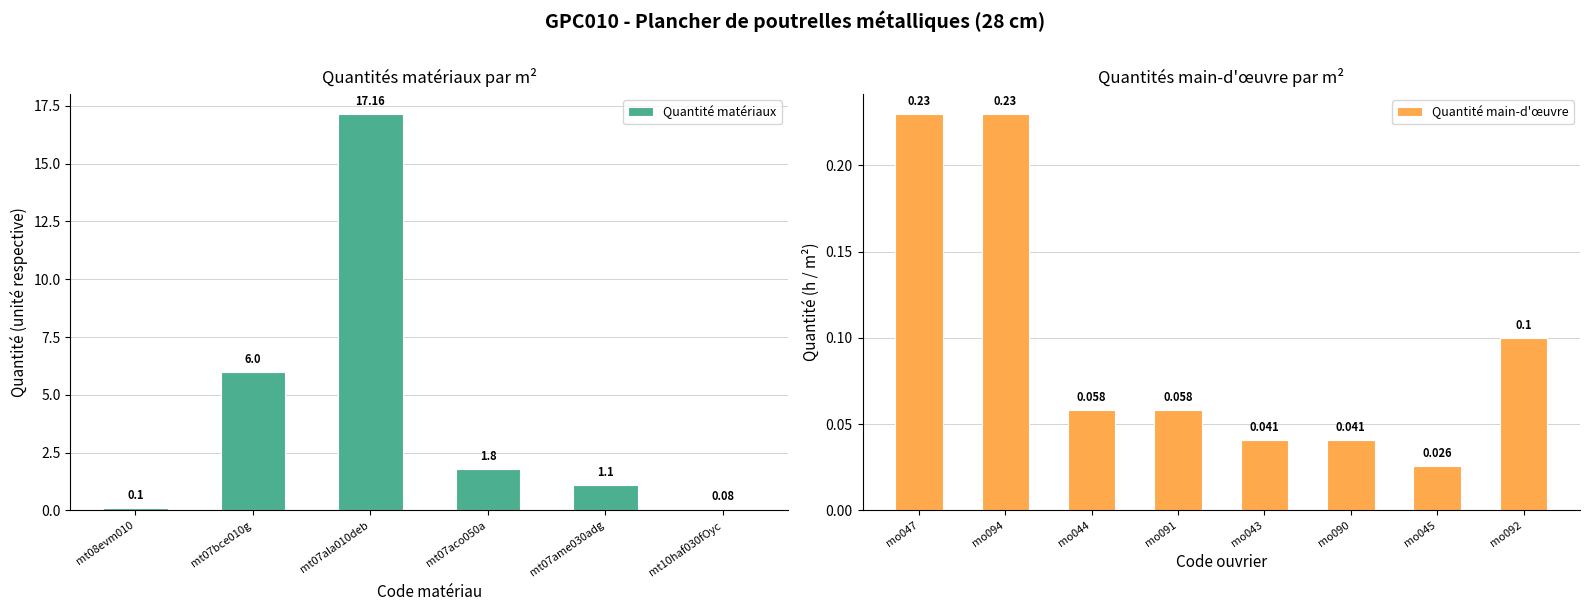

Reading right to left, what are all the values shown in this chart?

0.1	0.0	0.0	0.0	0.1	0.1	0.2	0.2	0.1	1.1	1.8	17.2	6.0	0.1